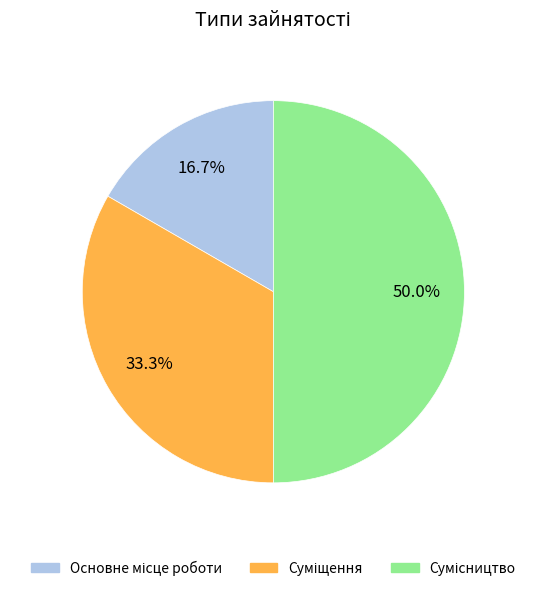

Combined, what portion of the pie is Сумісництво and Суміщення?

83.3%